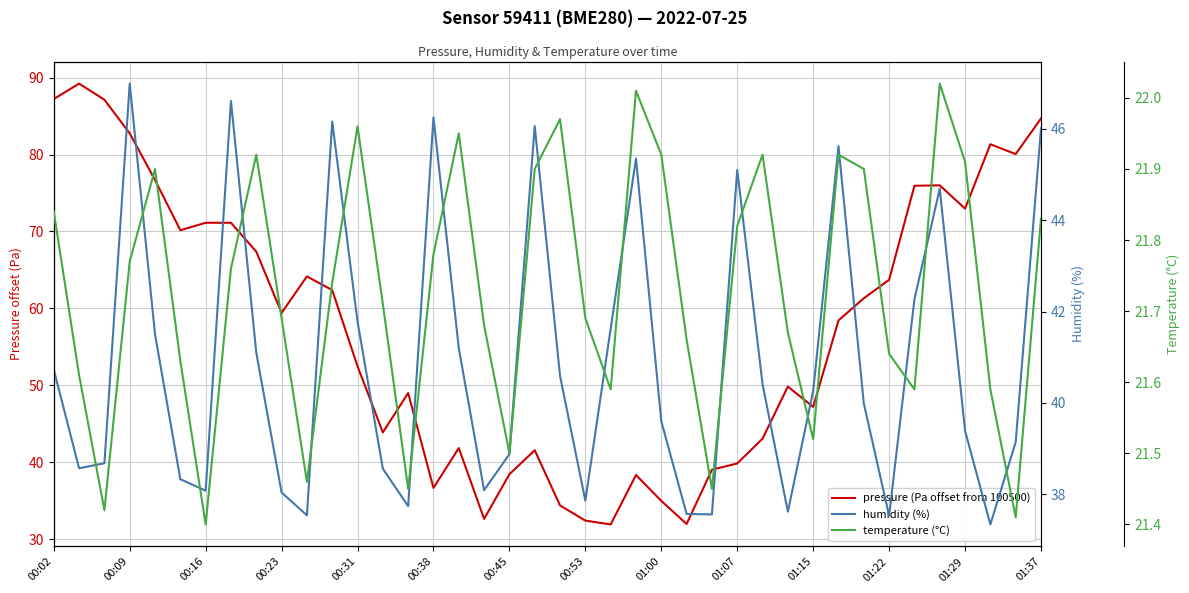

The pressure (Pa offset from 100500) series shows 23.2 at 00:09. True or false?

False